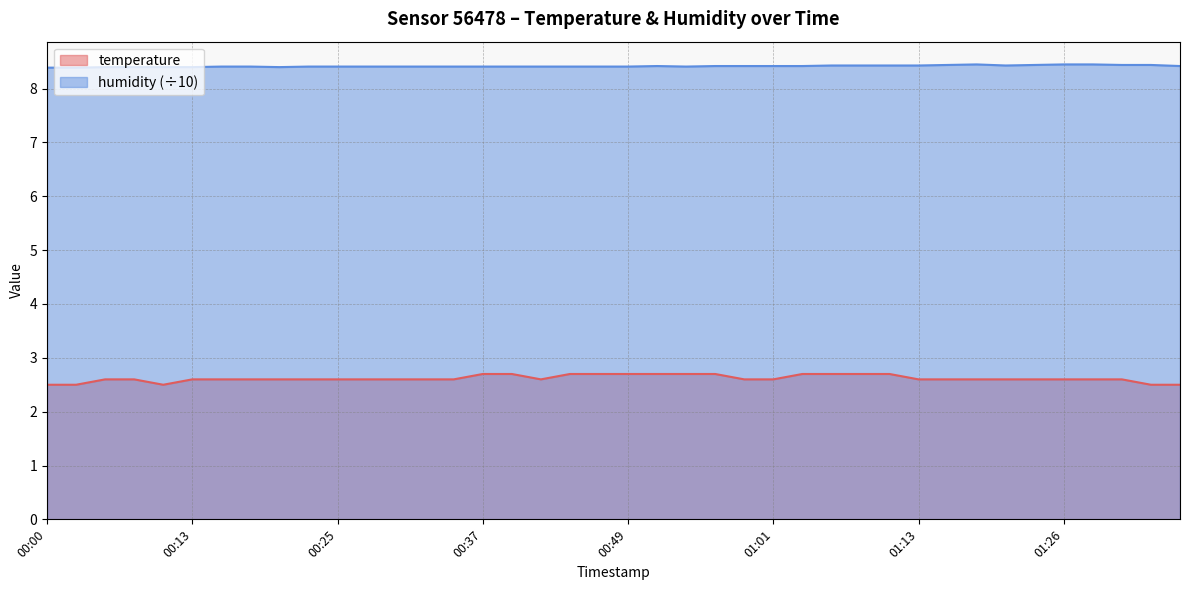

Which series has the largest total across all categories?

humidity (÷10)